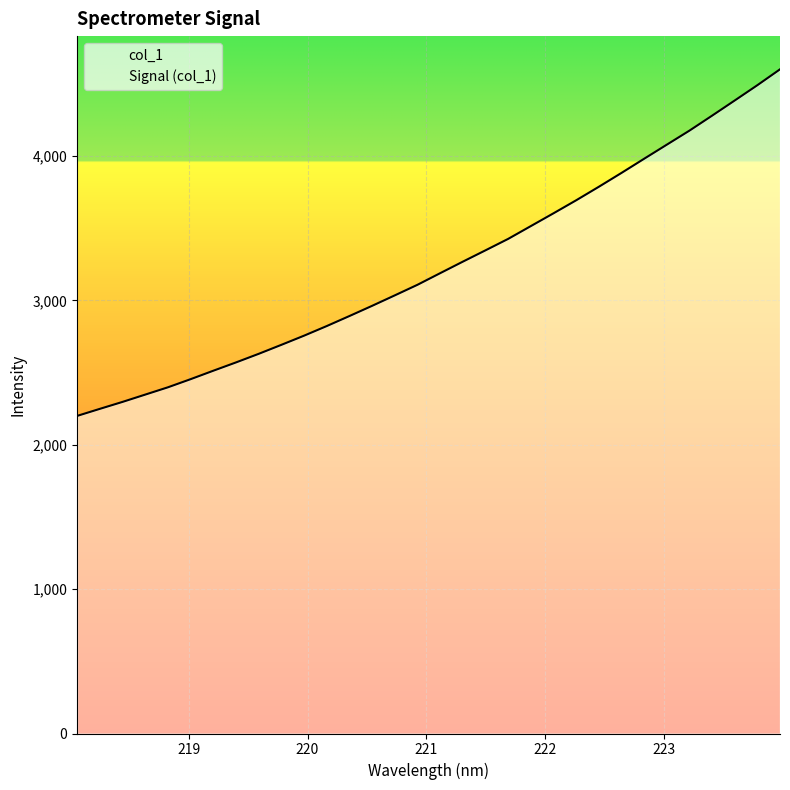

Between 220.5444 and 220.7354, which is larger?

220.7354